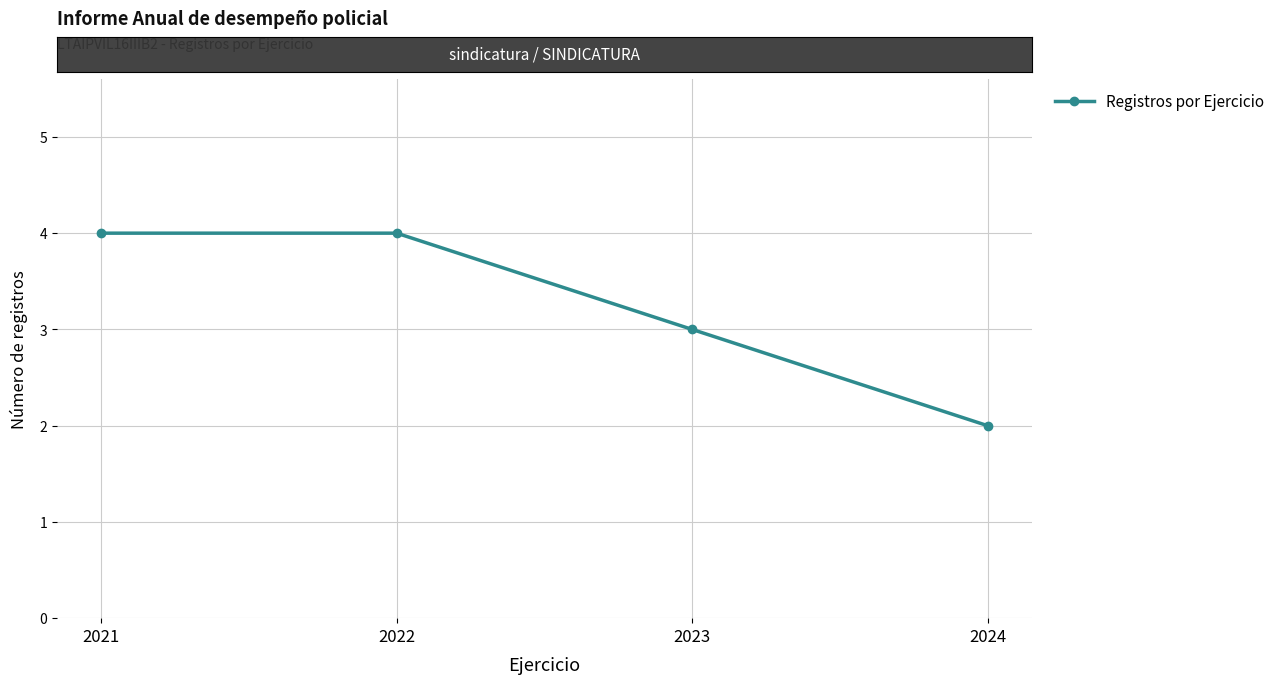

At which label is the value closest to 3?

2023